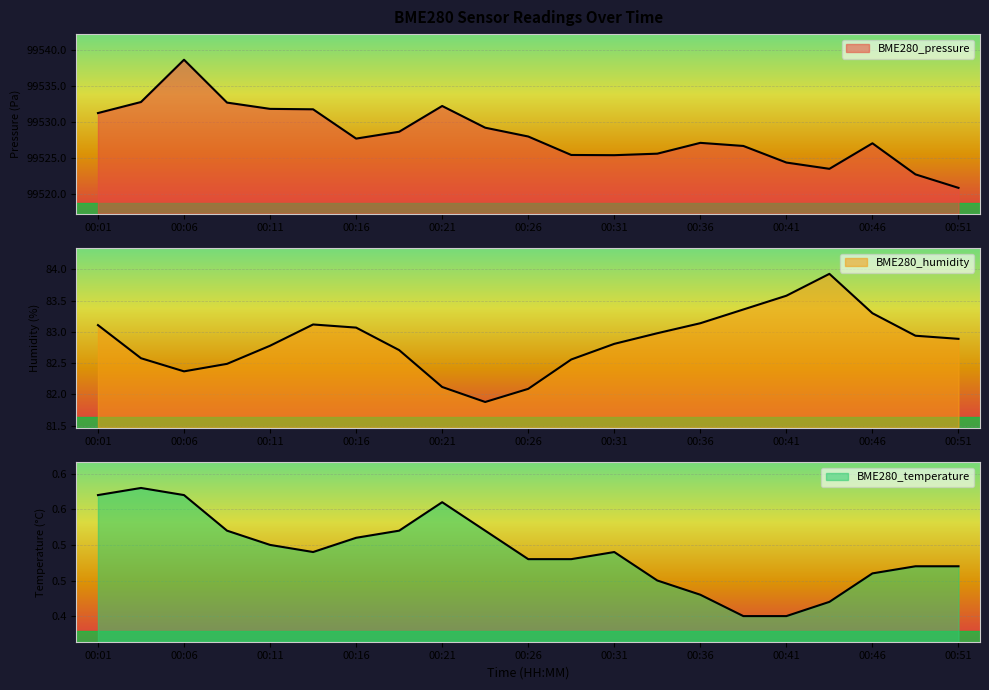

Which series has the largest range (max minus min)?

BME280_pressure